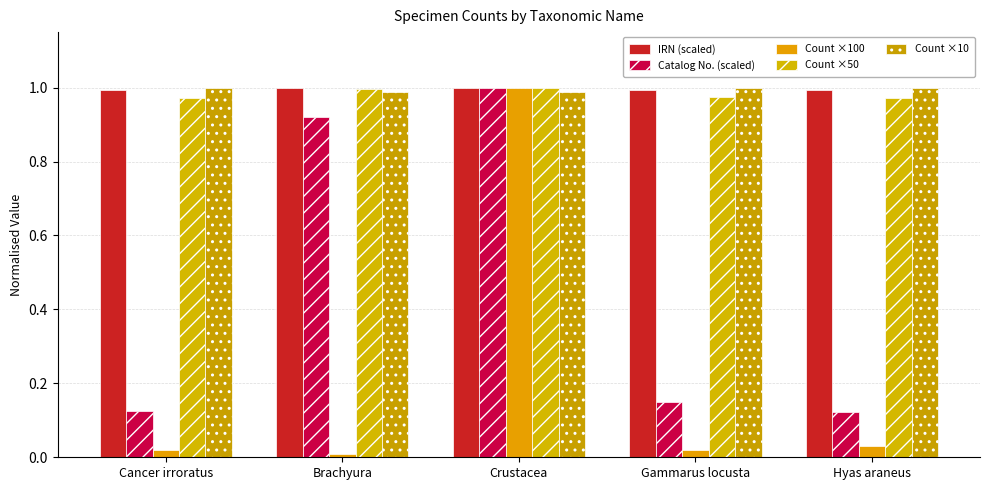

The value of Count ×100 at Cancer irroratus is 0.0. True or false?

False